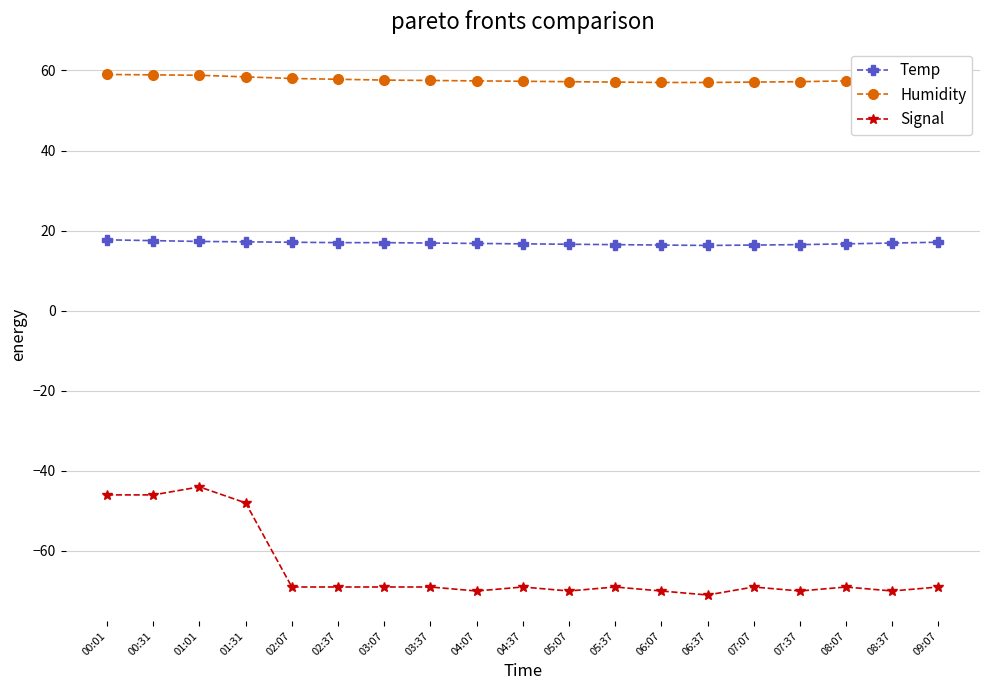

How many lines are shown in the chart?

3